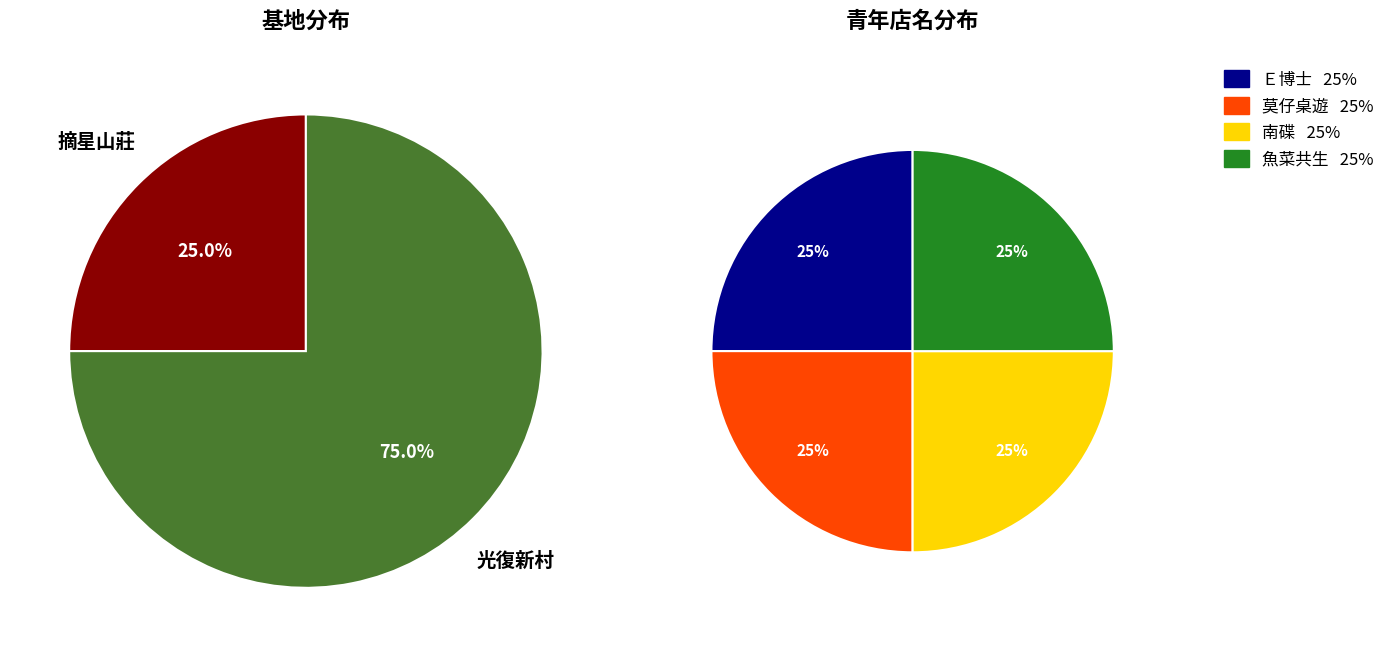

What percentage is NOT represented by 光復新村?

25.0%